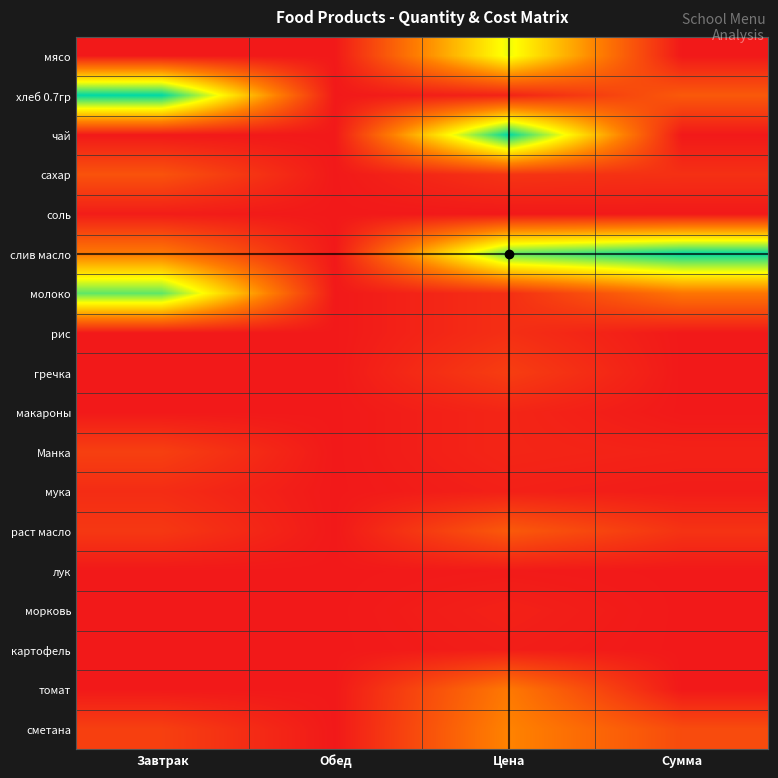

Reading left to right, list all the values displayed in this chart.

мясо: Завтрак=0.0	Обед=0.0	Цена=0.7	Сумма=0.0
хлеб 0.7гр: Завтрак=1.0	Обед=0.0	Цена=0.0	Сумма=0.2
чай: Завтрак=0.0	Обед=0.0	Цена=1.0	Сумма=0.0
сахар: Завтрак=0.2	Обед=0.0	Цена=0.1	Сумма=0.1
соль: Завтрак=0.0	Обед=0.0	Цена=0.0	Сумма=0.0
слив масло: Завтрак=0.3	Обед=0.0	Цена=0.9	Сумма=1.0
молоко: Завтрак=0.9	Обед=0.0	Цена=0.1	Сумма=0.3
рис: Завтрак=0.0	Обед=0.0	Цена=0.1	Сумма=0.0
гречка: Завтрак=0.0	Обед=0.0	Цена=0.1	Сумма=0.0
макароны: Завтрак=0.0	Обед=0.0	Цена=0.0	Сумма=0.0
Манка: Завтрак=0.1	Обед=0.0	Цена=0.0	Сумма=0.0
мука: Завтрак=0.1	Обед=0.0	Цена=0.0	Сумма=0.0
раст масло: Завтрак=0.1	Обед=0.0	Цена=0.2	Сумма=0.1
лук: Завтрак=0.0	Обед=0.0	Цена=0.0	Сумма=0.0
морковь: Завтрак=0.0	Обед=0.0	Цена=0.0	Сумма=0.0
картофель: Завтрак=0.0	Обед=0.0	Цена=0.0	Сумма=0.0
томат: Завтрак=0.0	Обед=0.0	Цена=0.3	Сумма=0.0
сметана: Завтрак=0.1	Обед=0.0	Цена=0.3	Сумма=0.2